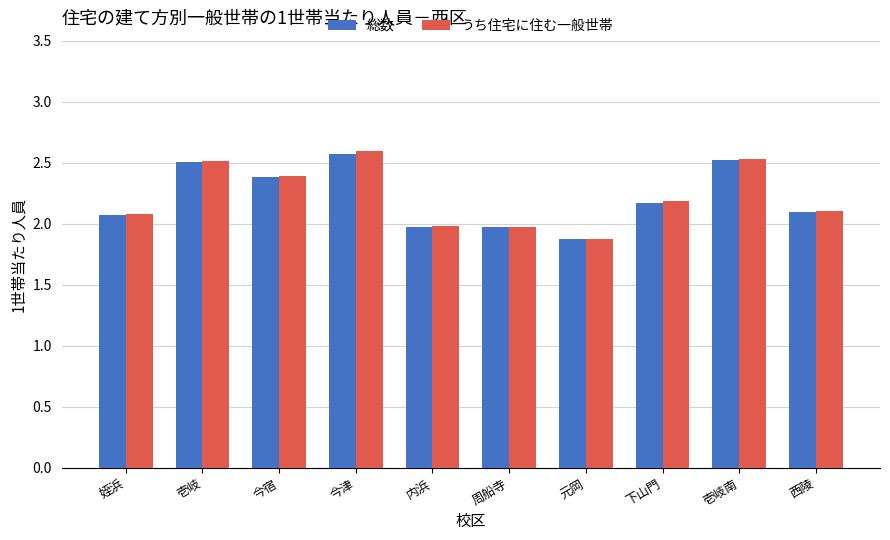

Reading left to right, what are all the values shown in this chart?

総数: 姪浜=2.1	壱岐=2.5	今宿=2.4	今津=2.6	内浜=2.0	周船寺=2.0	元岡=1.9	下山門=2.2	壱岐南=2.5	西陵=2.1
うち住宅に住む一般世帯: 姪浜=2.1	壱岐=2.5	今宿=2.4	今津=2.6	内浜=2.0	周船寺=2.0	元岡=1.9	下山門=2.2	壱岐南=2.5	西陵=2.1